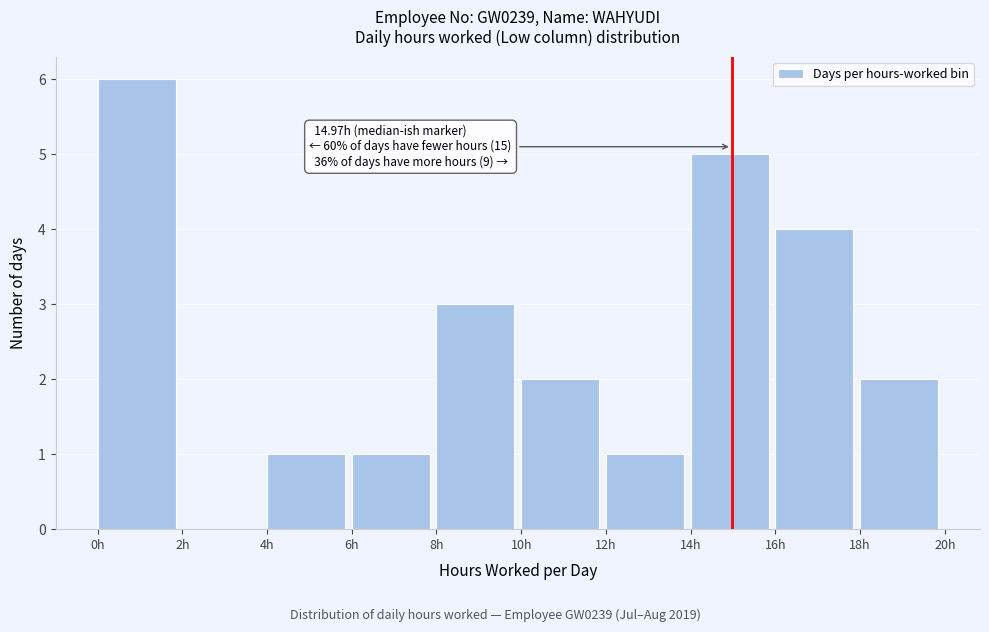

Which range on the x-axis has the tallest bar?

0 to 2